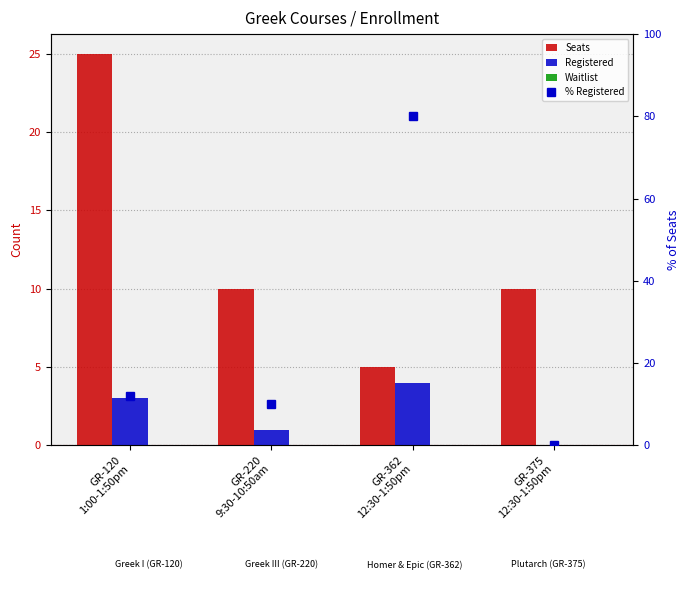

Which category has the highest value across all series?

GR-362
12:30-1:50pm